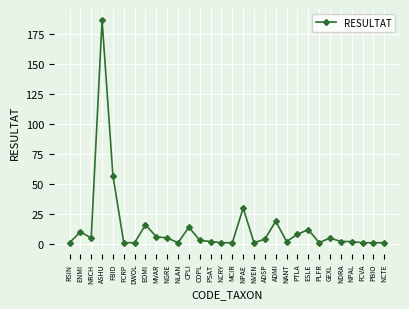

Reading left to right, what are all the values shown in this chart?

RSIN=1	ENMI=10	NRCH=5	ASHU=187	FBID=57	FCRP=1	DWOL=1	EOMI=16	MVAR=6	NGRE=5	NLAN=1	CPLI=14	COPL=3	PSAT=2	NCRY=1	MCIR=1	NPAE=30	NVEN=1	ADSP=4	ADMI=19	NANT=2	PTLA=8	ESLE=12	PLFR=1	GEXL=5	NDRA=2	NPAL=2	FCVA=1	PBIO=1	NCTE=1